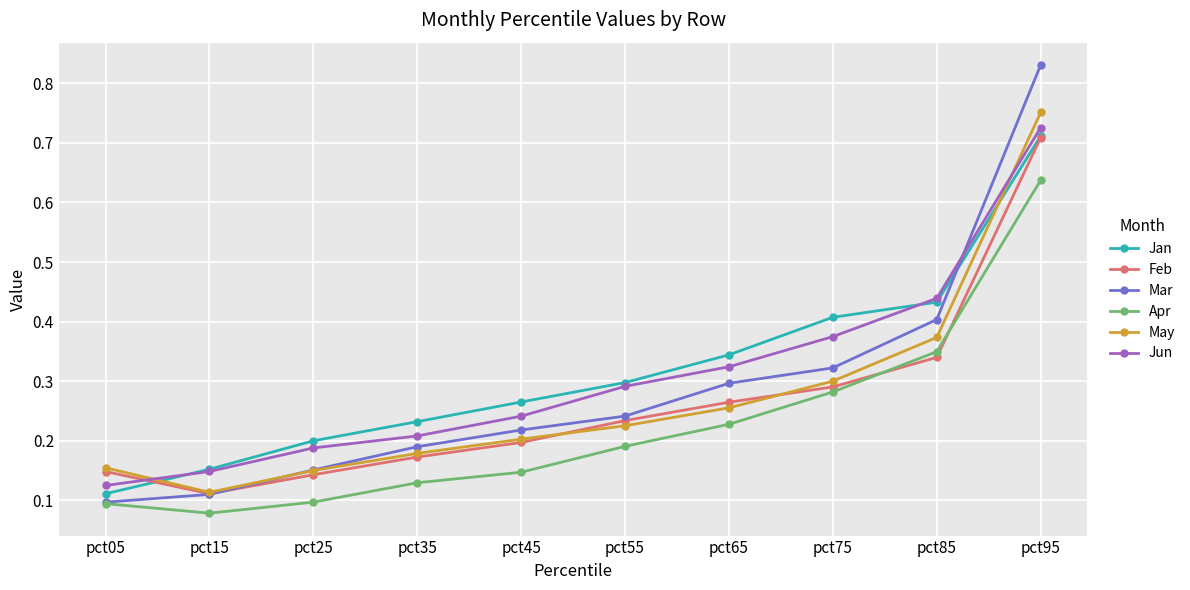

True or false: May and Apr cross at least once.

False